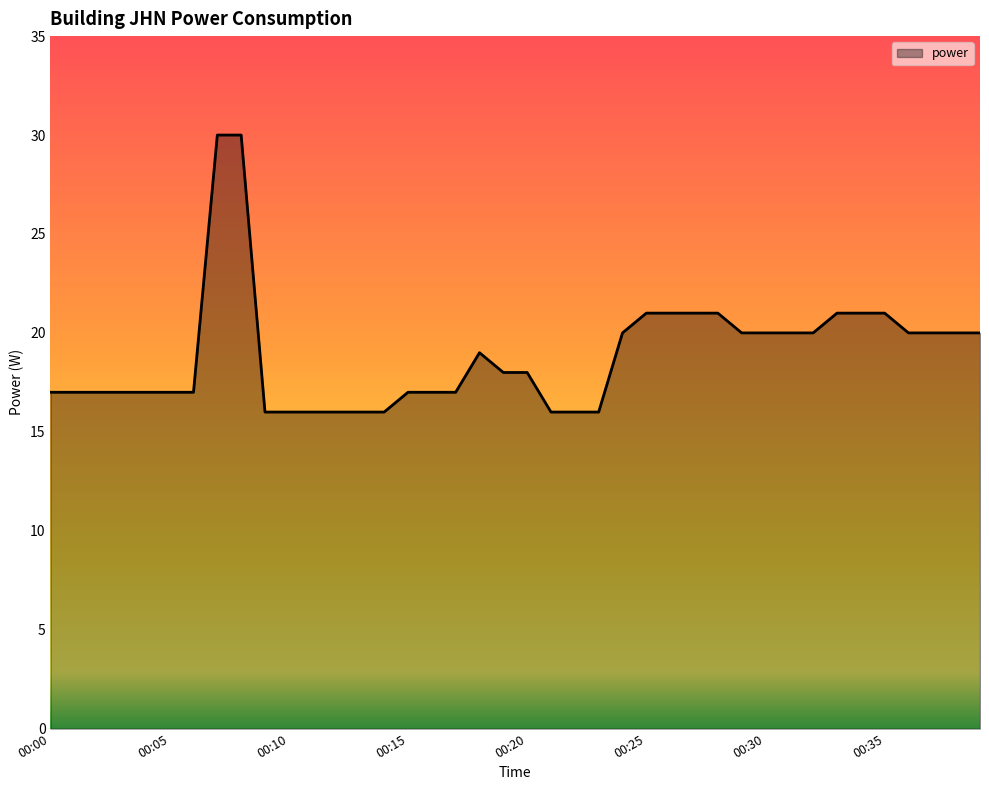

What is the greatest value displayed?

30